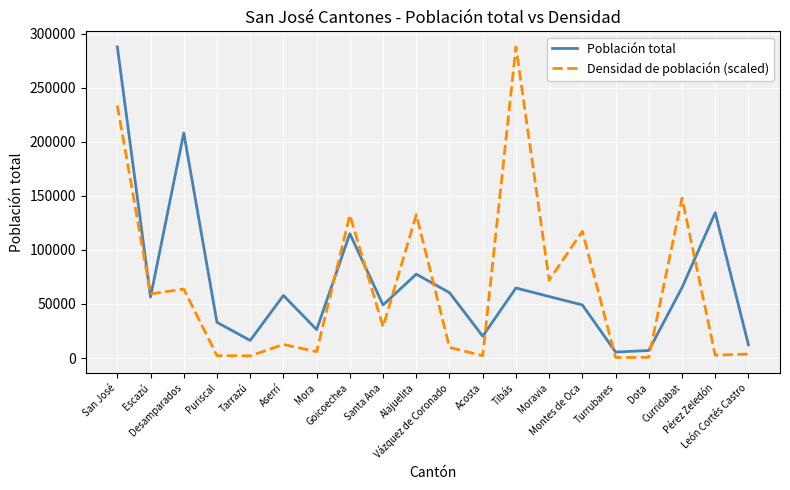

Which series ends up on top after the final intersection of Población total and Densidad de población (scaled)?

Población total